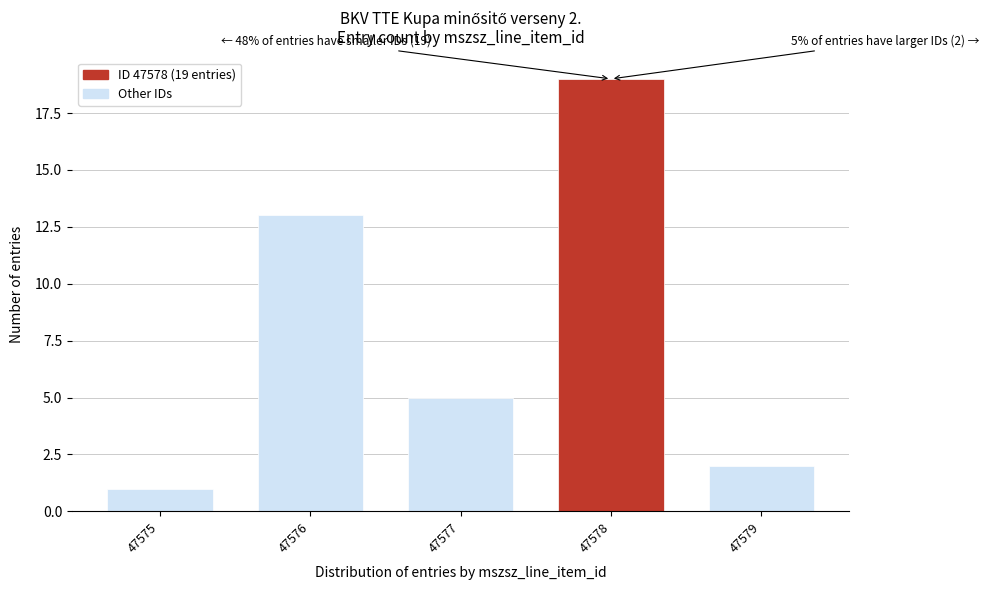

Reading left to right, list all the values displayed in this chart.

1	13	5	19	2